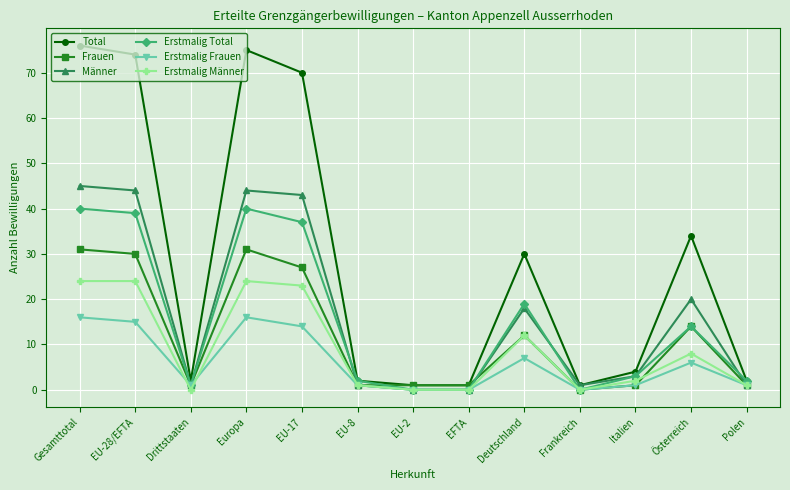

What is the difference between the highest and lowest values at EU-28/EFTA?

59